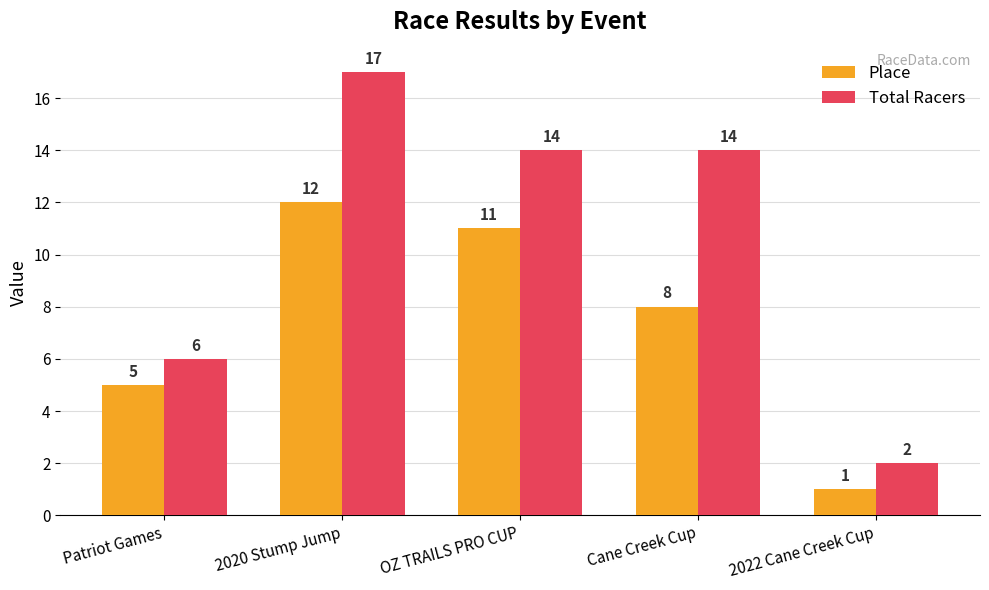

True or false: Place has a value of 1 at 2022 Cane Creek Cup.

True